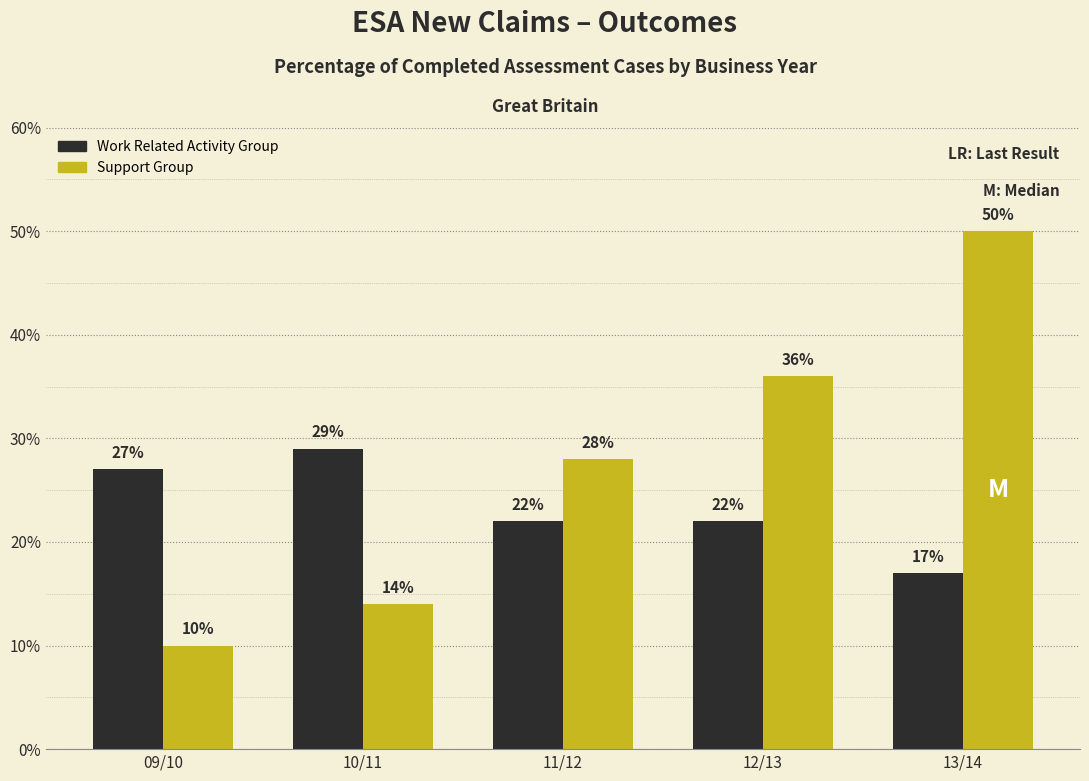

Reading left to right, transcribe all the data shown in this chart.

Work Related Activity Group: 09/10=27	10/11=29	11/12=22	12/13=22	13/14=17
Support Group: 09/10=10	10/11=14	11/12=28	12/13=36	13/14=50